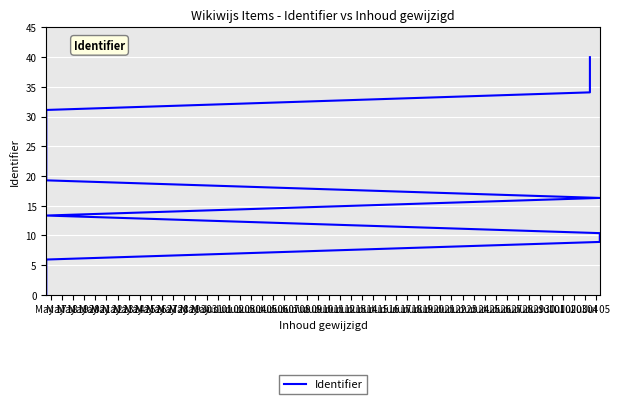

How many values are above zero?

13